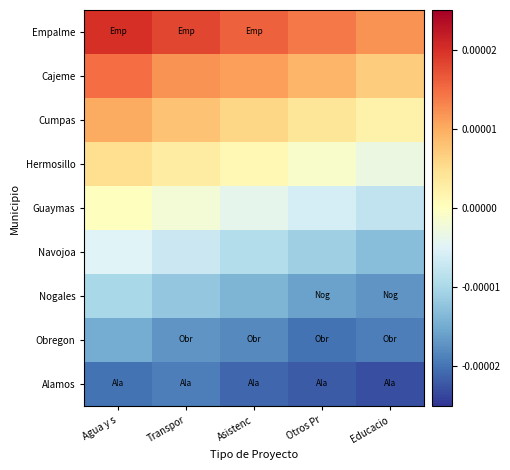

Which series has the largest range (max minus min)?

Empalme